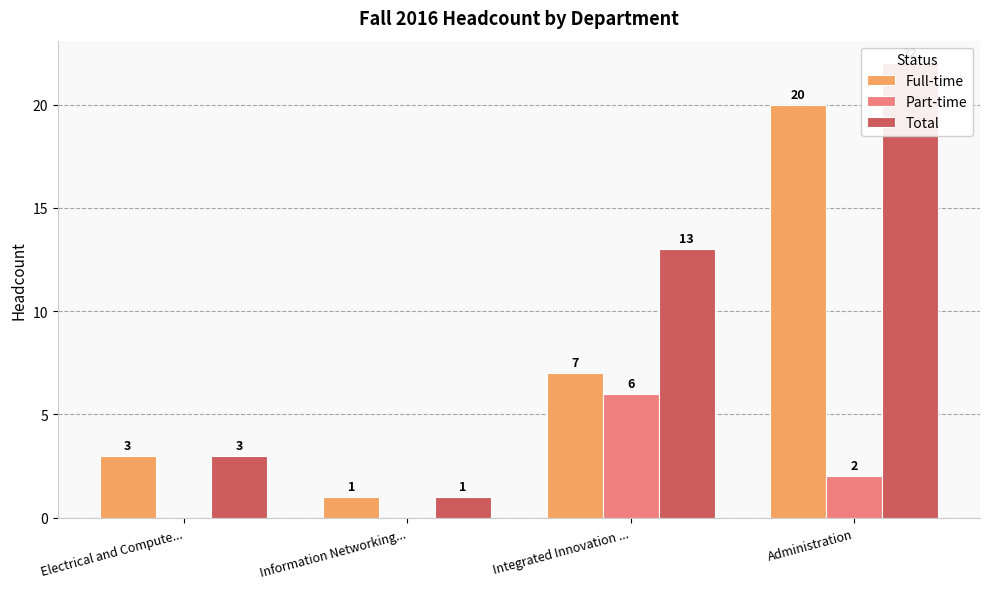

Between Electrical and Compute... and Integrated Innovation ..., which series saw the biggest shift?

Total